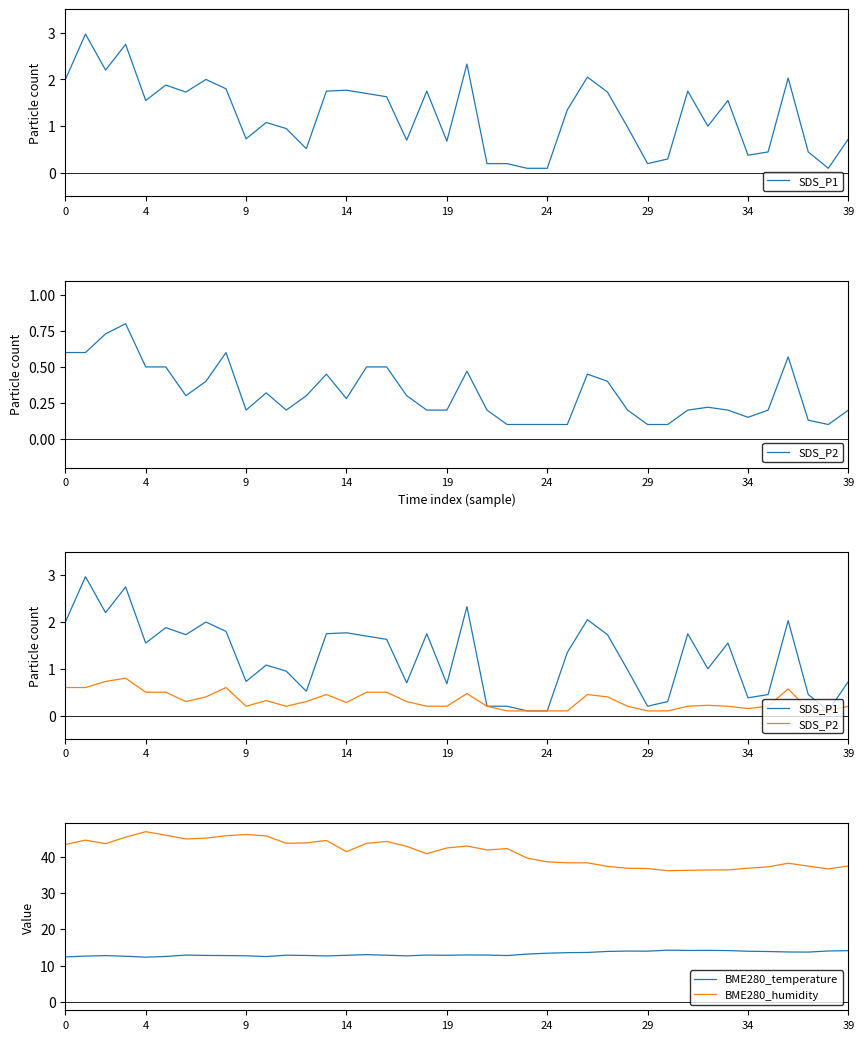

True or false: BME280_humidity has a value of 65.0 at 34.

False